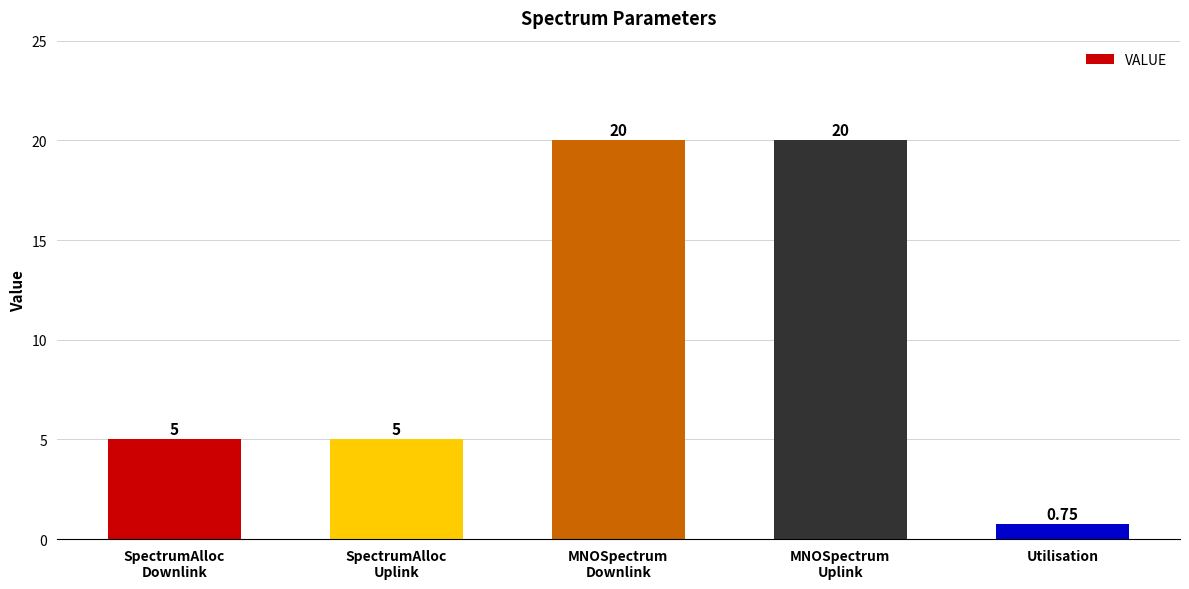

What is the difference between the second highest and second lowest values?

15.0